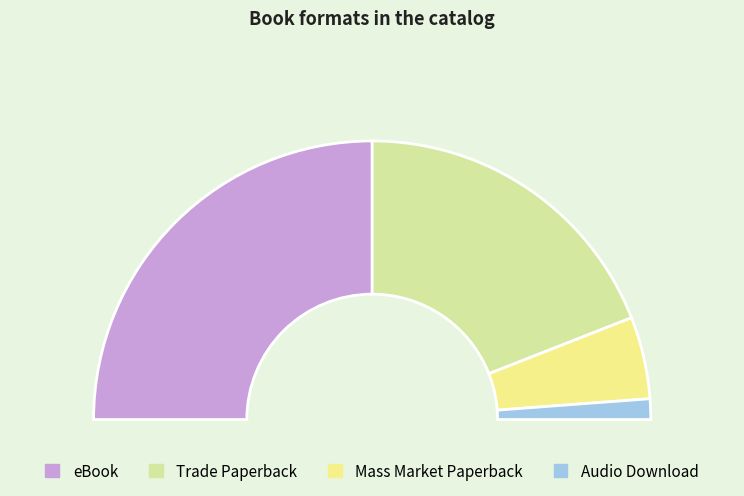

True or false: Mass Market Paperback accounts for 21% of the total.

False